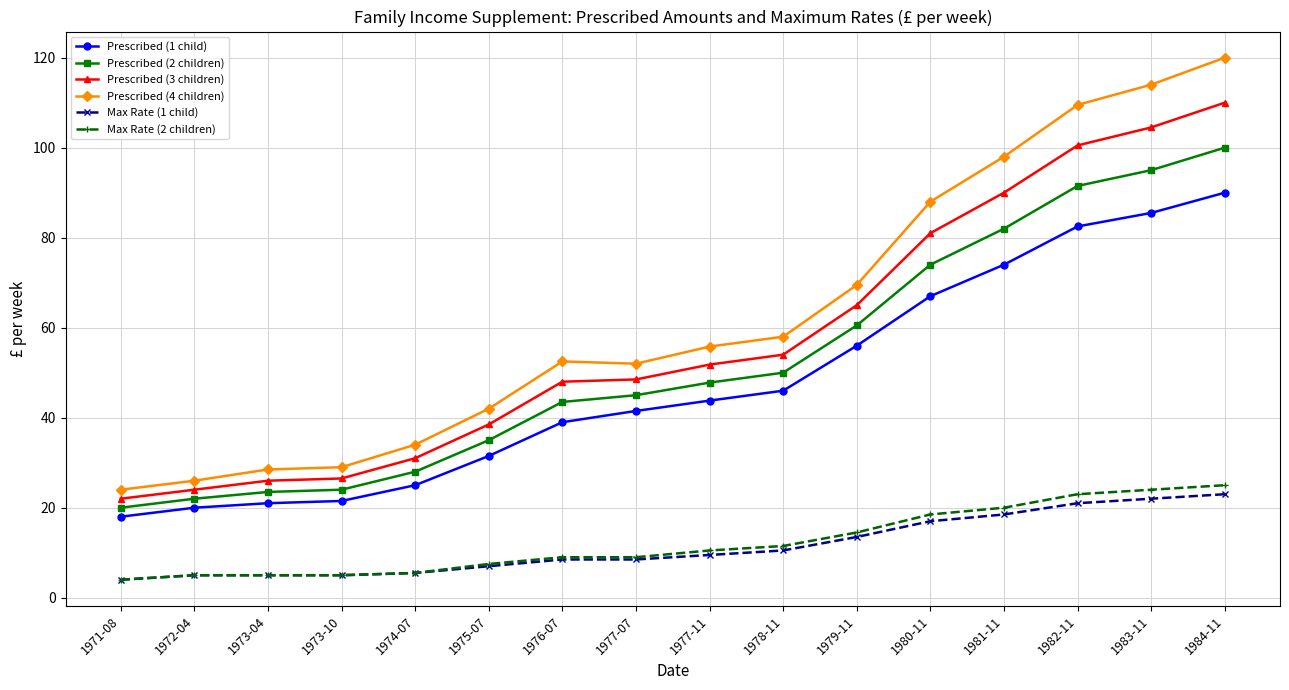

Which series has the largest range (max minus min)?

Prescribed (4 children)